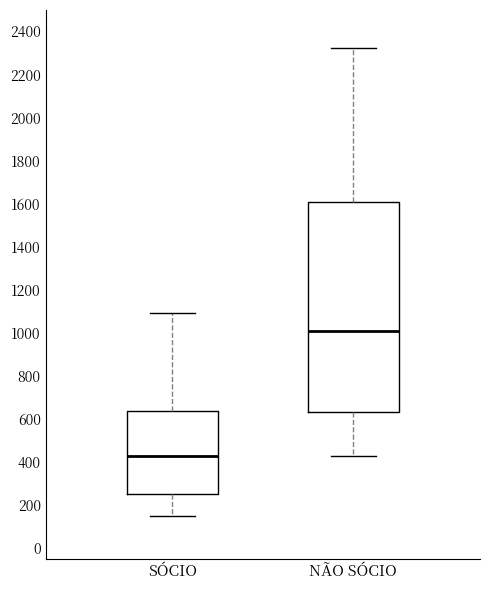

Reading left to right, transcribe this box plot: for each box, give where its median line is, the range the box spans, and where its two whiskers end, as read against the y-axis. The values are not printed on the chart, so give them approximately, as read against the axis.

SÓCIO: median 420, box 260 to 640, whiskers 140 to 1100
NÃO SÓCIO: median 1020, box 640 to 1600, whiskers 420 to 2320